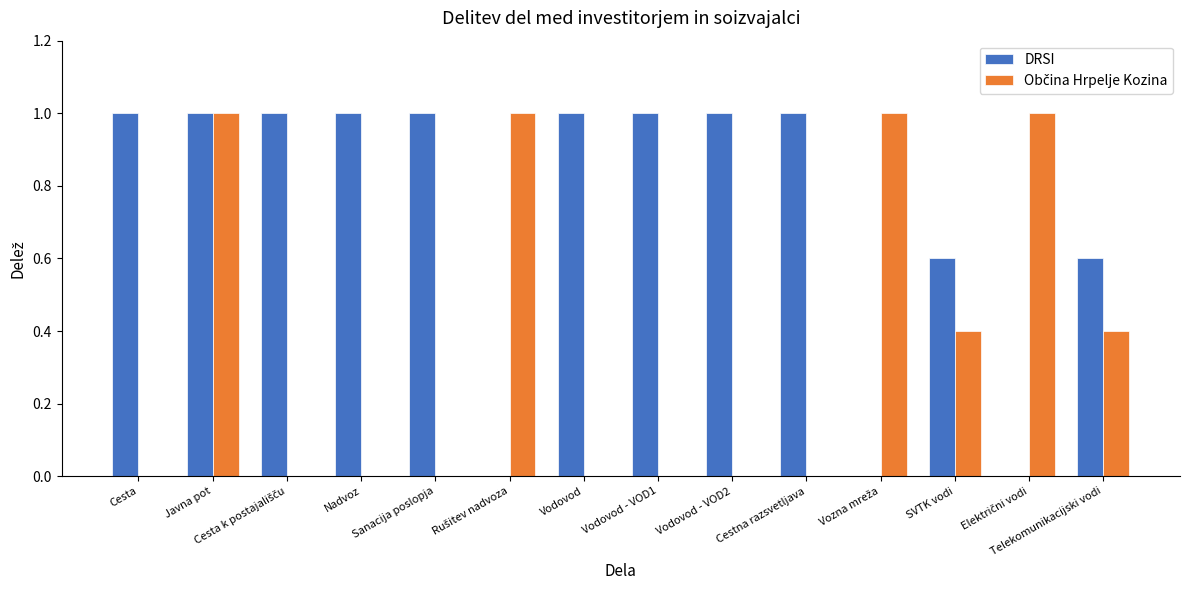

What is the total value across all series at Vodovod - VOD2?

1.0